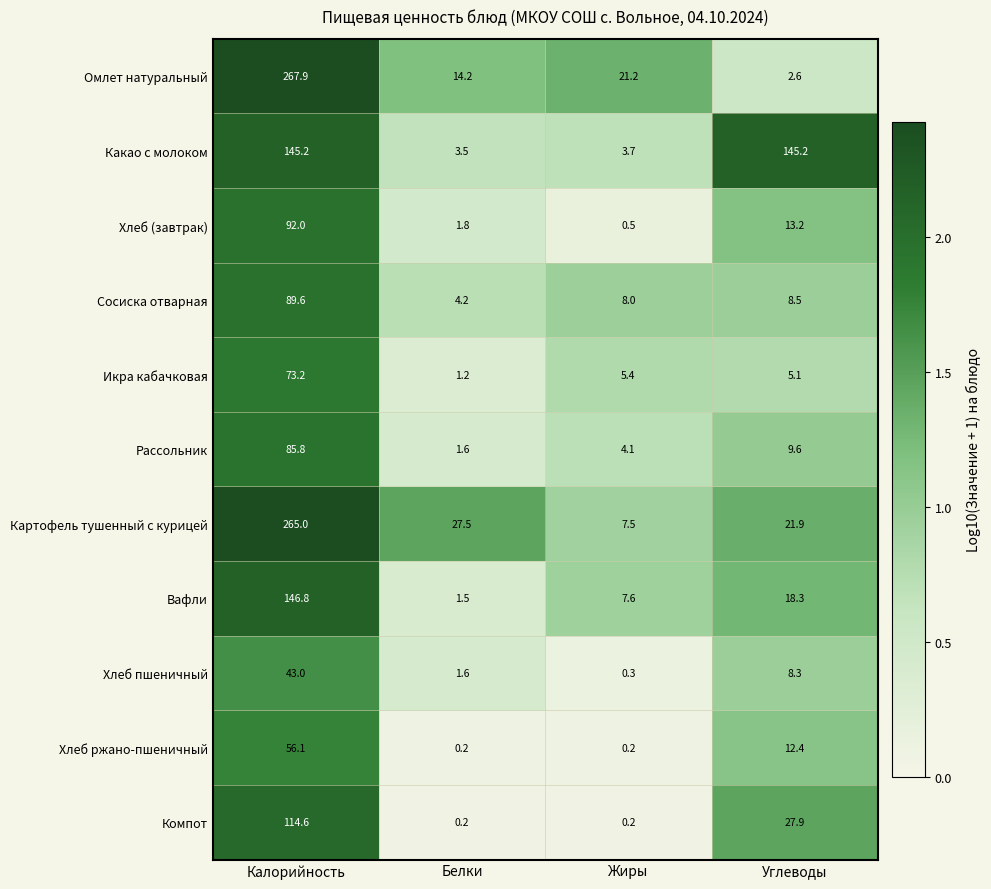

What is the smallest value displayed?

0.2